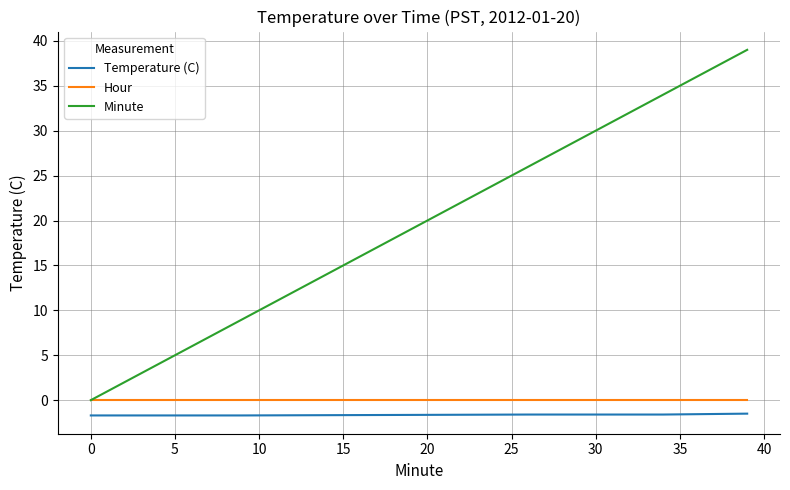

True or false: Temperature (C) and Hour intersect in this chart.

False